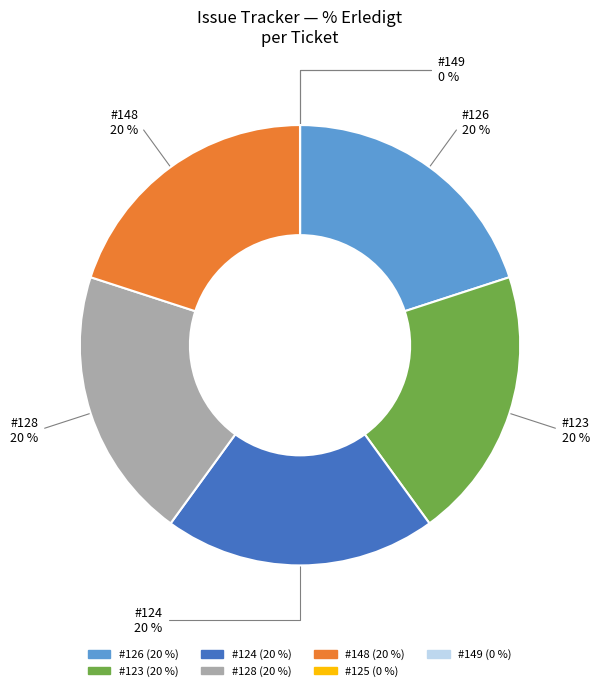

Which slice is the smallest?

125